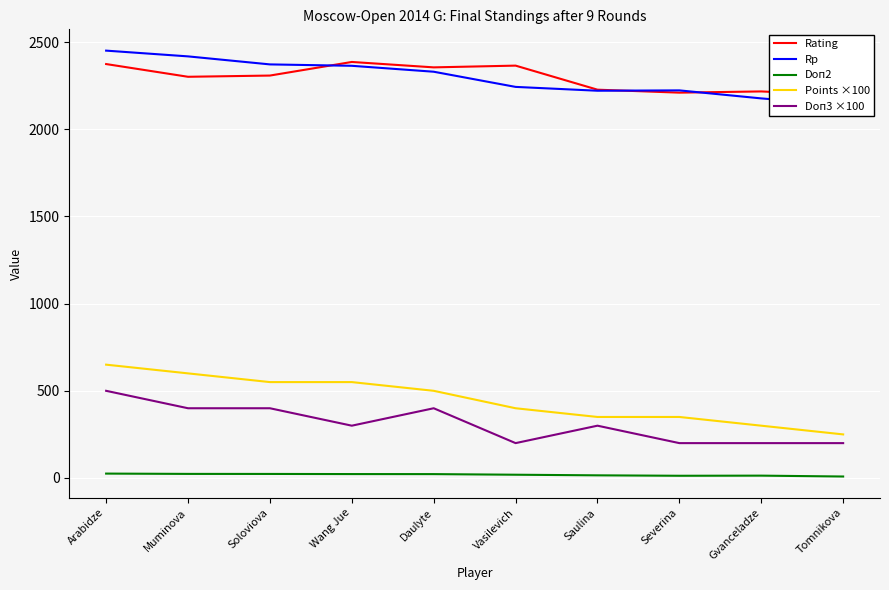

Which category has the lowest value in the Doп2 series?

Tomnikova